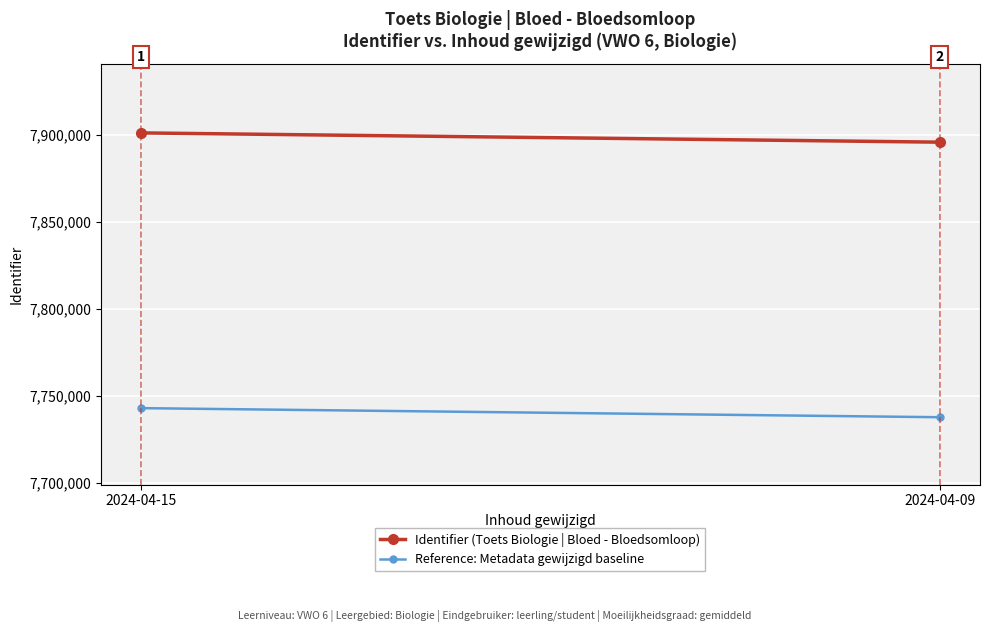

What is the value of the Reference: Metadata gewijzigd baseline point at the 2nd from the left?

7737839.9